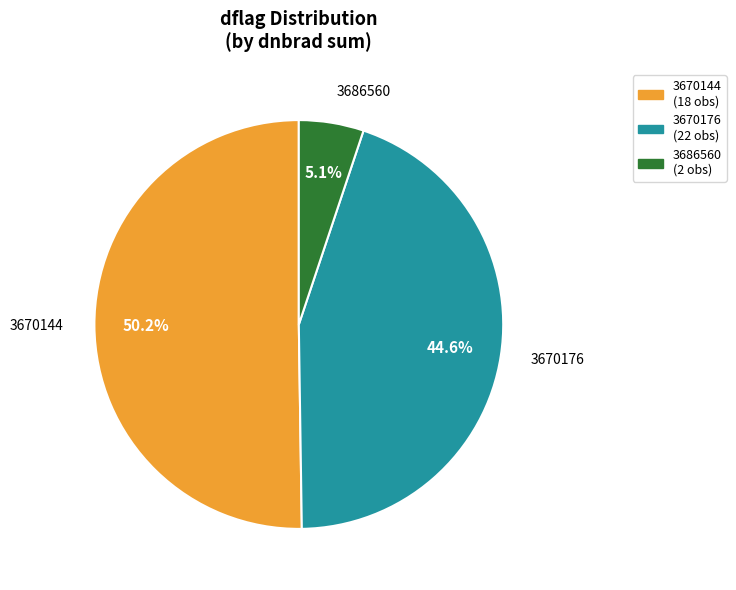

Does 3670144 represent more than half of the total?

Yes